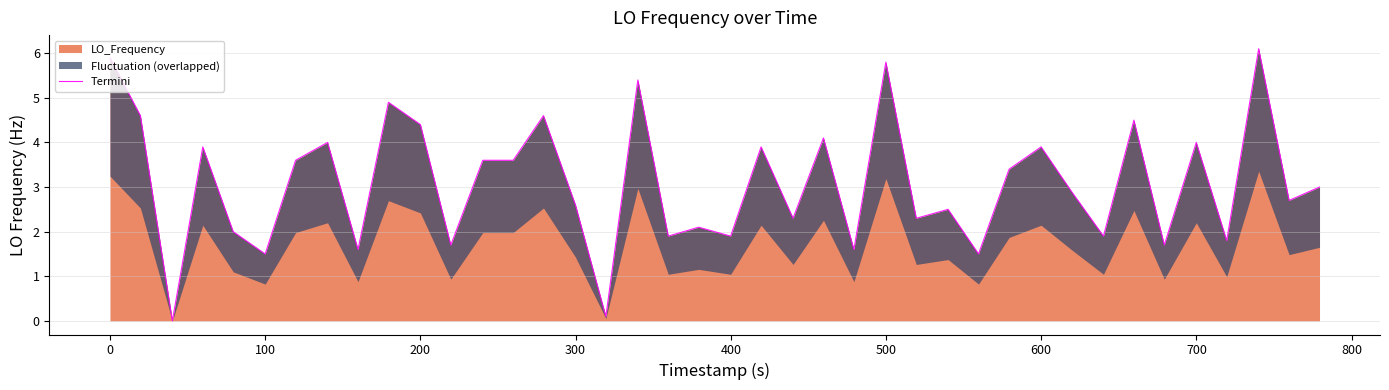

True or false: there are more than 1 points higher than both neighbors.

True